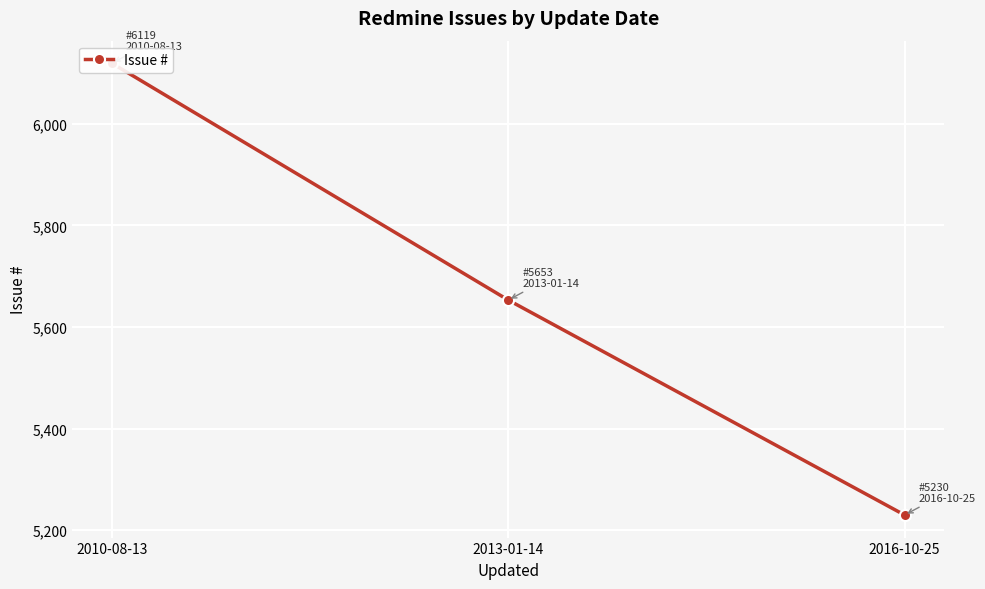

Reading right to left, list all the values displayed in this chart.

5230	5653	6119